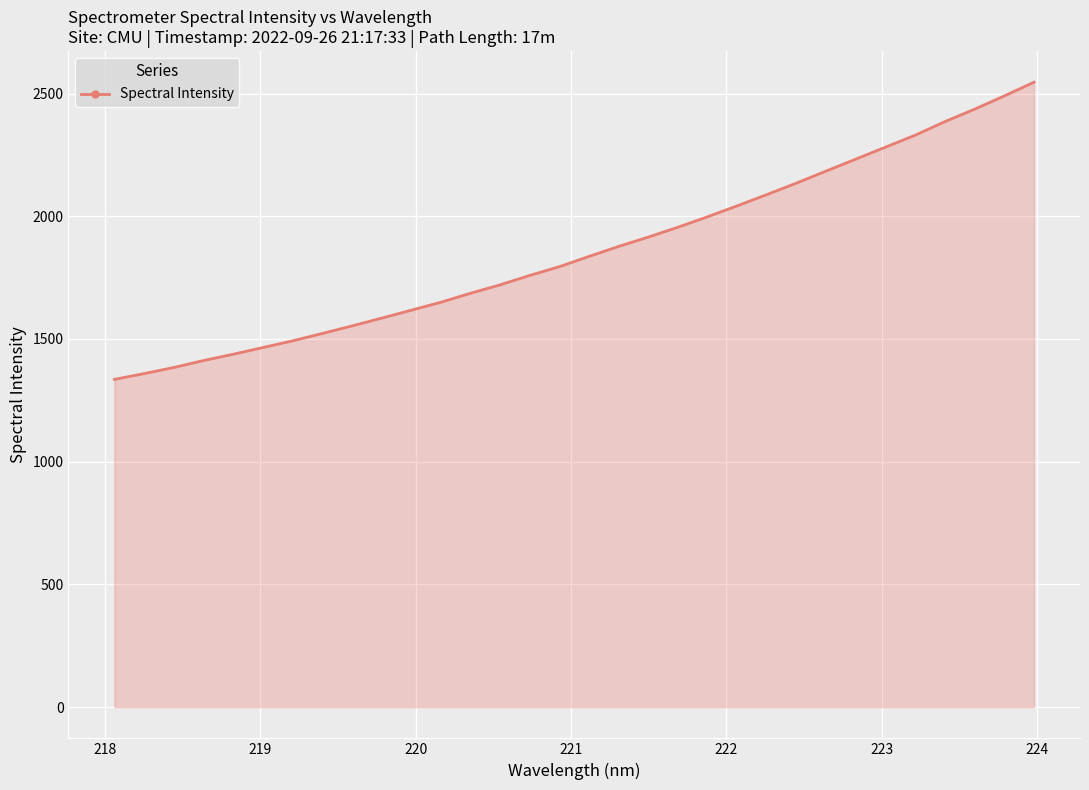

What is the difference between the maximum and minimum values?

1211.1